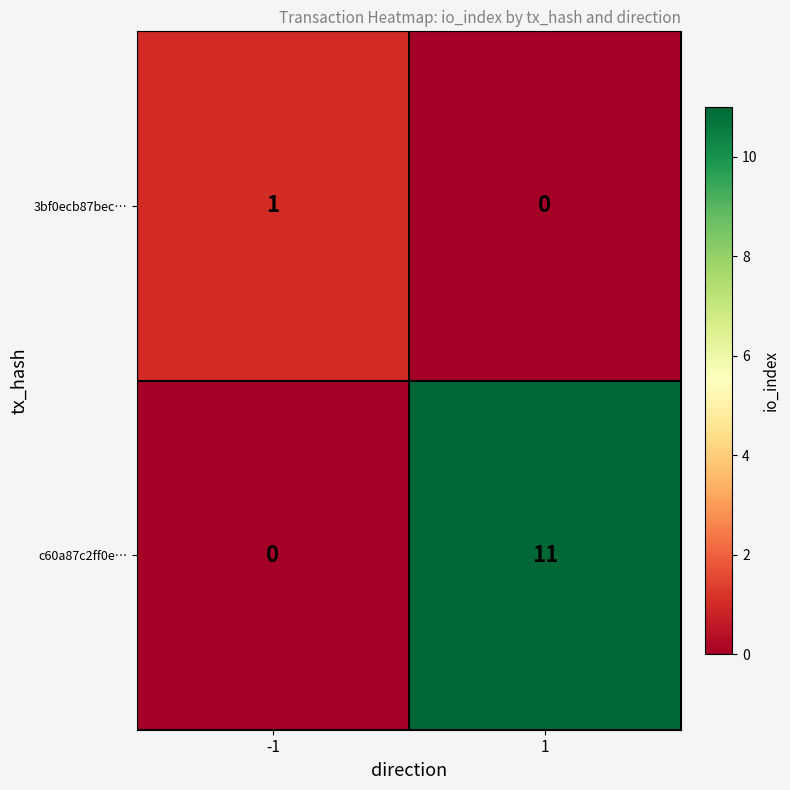

How many distinct data groups are displayed?

2